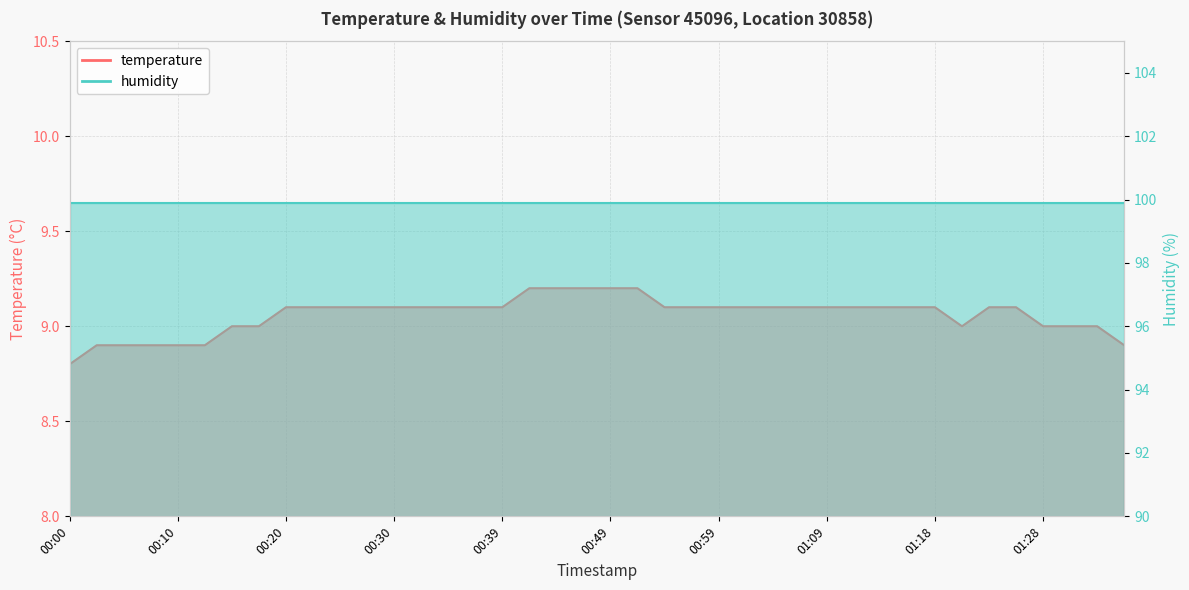

How many points are lower than both their immediate neighbors (excluding endpoints)?

1